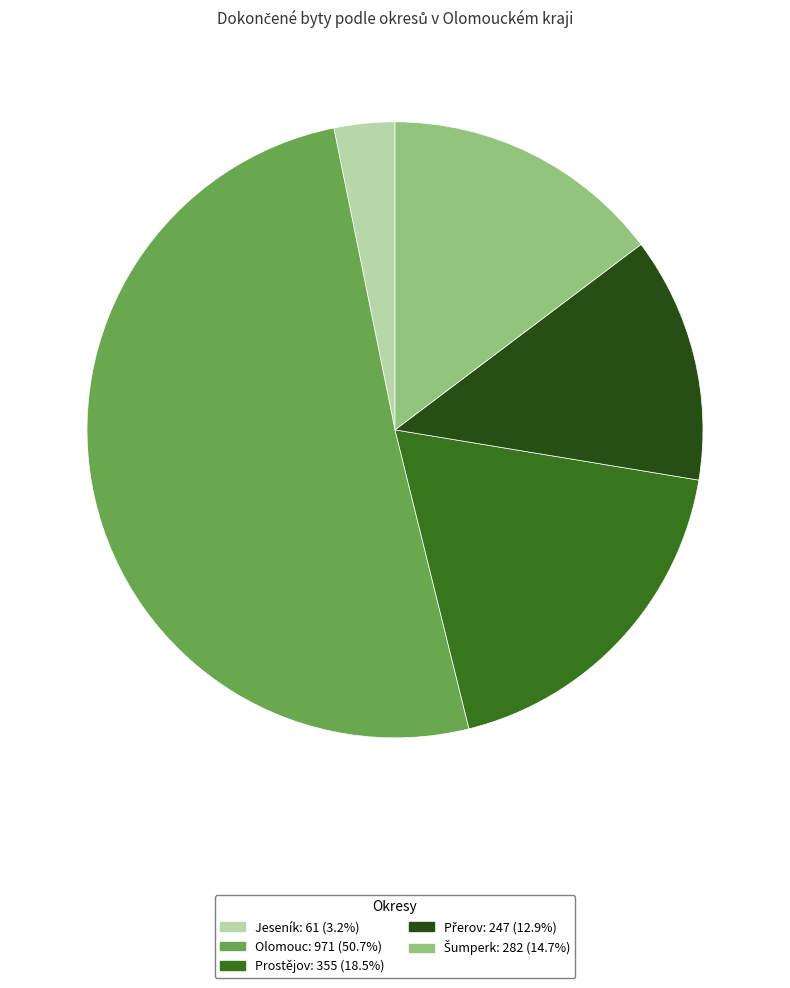

Does any single category account for the majority?

Yes